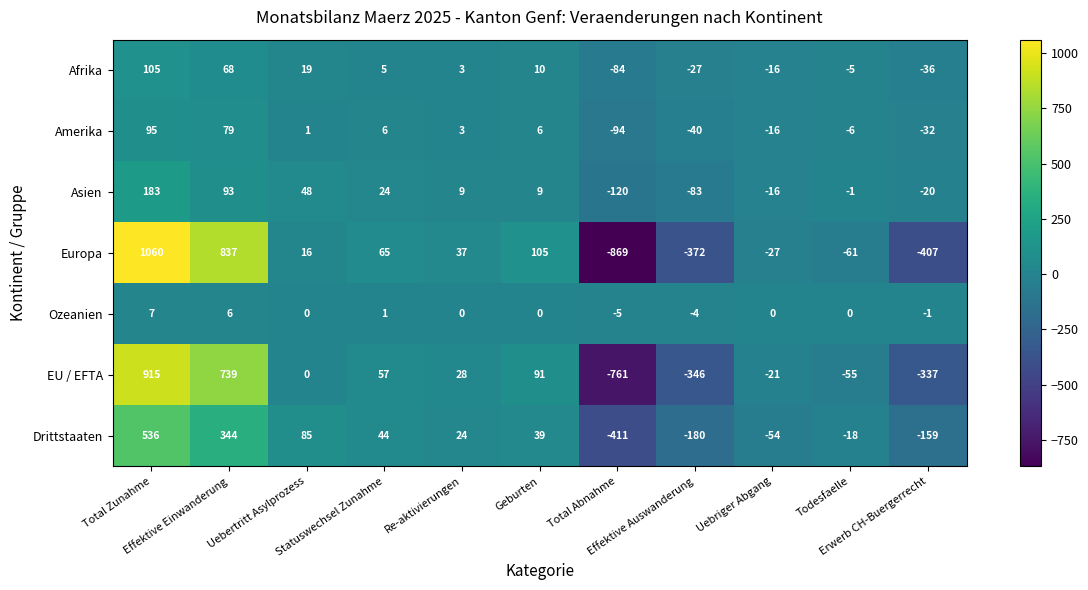

Which series has the largest total across all categories?

Europa